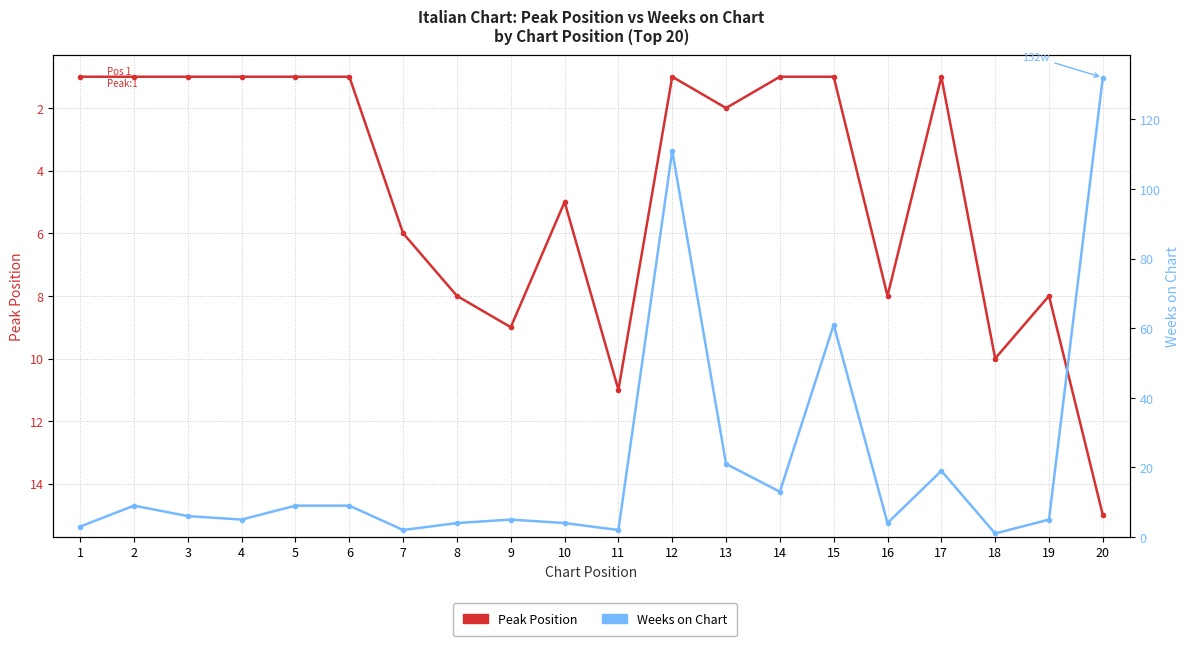

What is the difference between the Weeks on Chart values at 12 and 15?

50